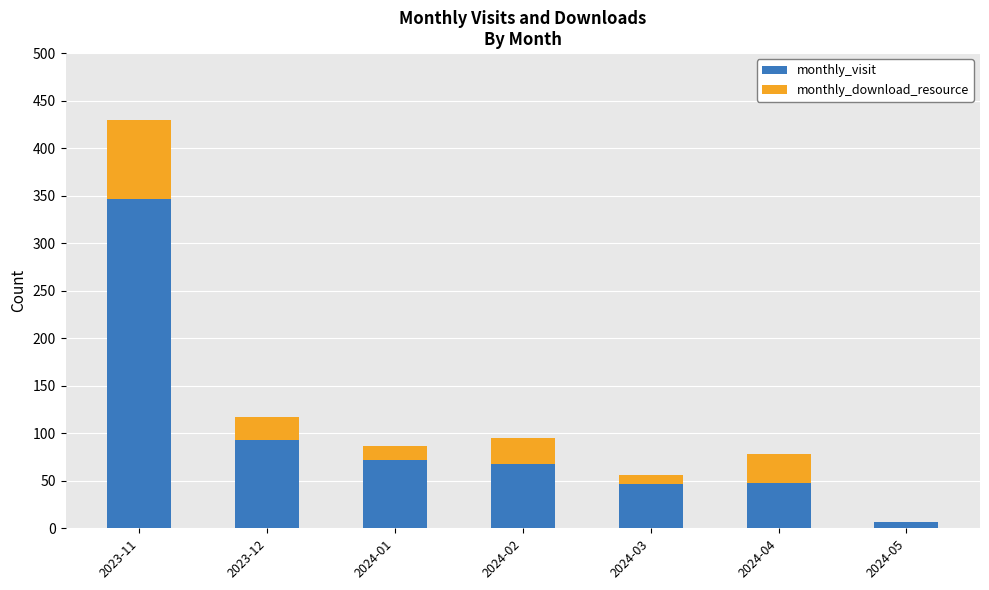

At which category is the sum across all series the highest?

2023-11